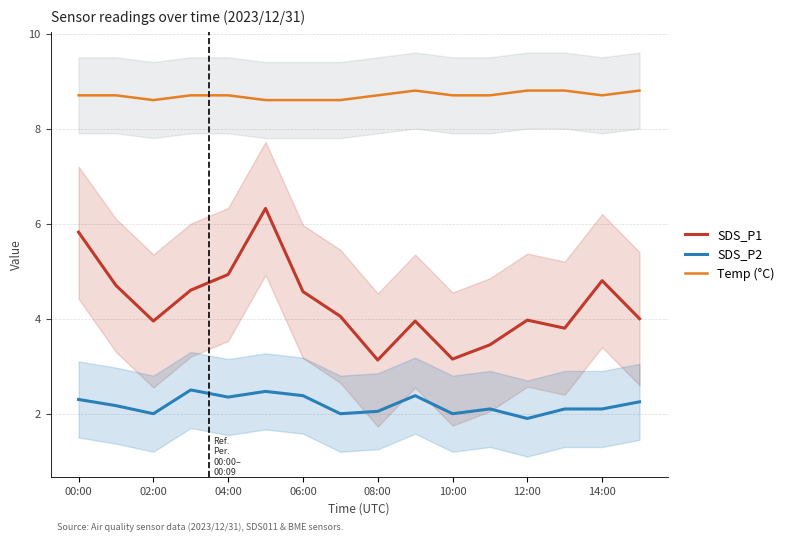

True or false: SDS_P1 and Temp (°C) cross at least once.

False